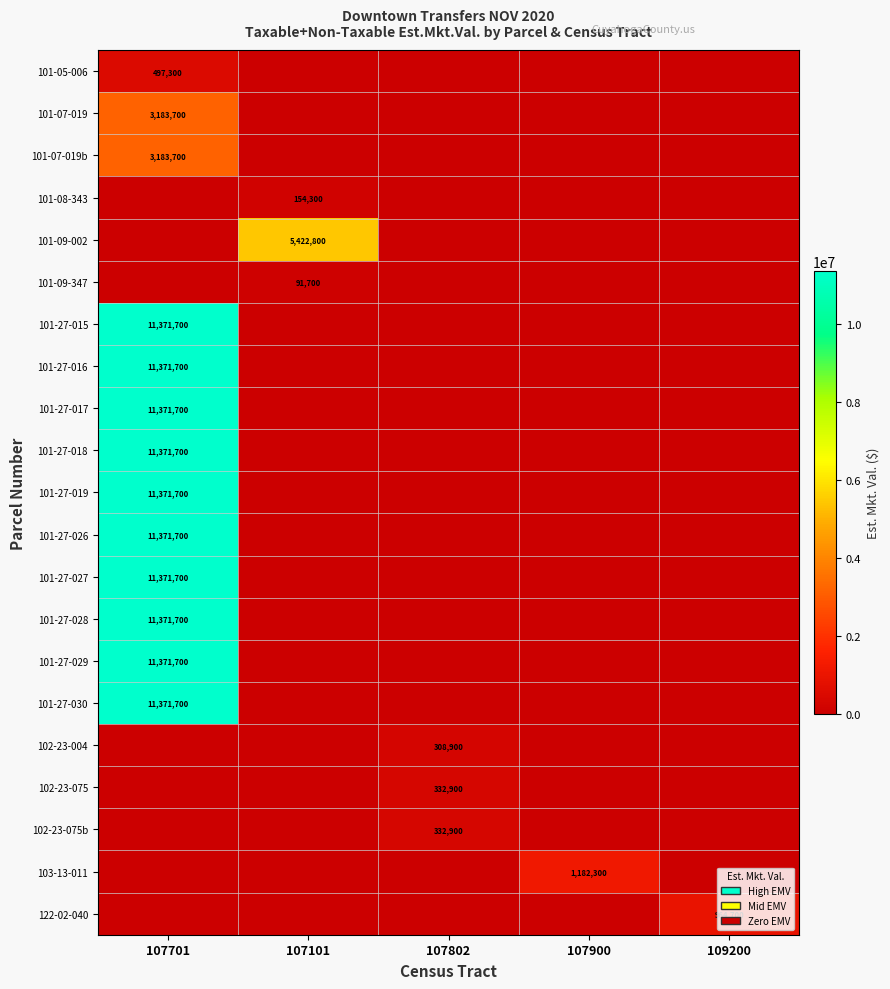

The 102-23-075 series shows 86344 at 107802. True or false?

False